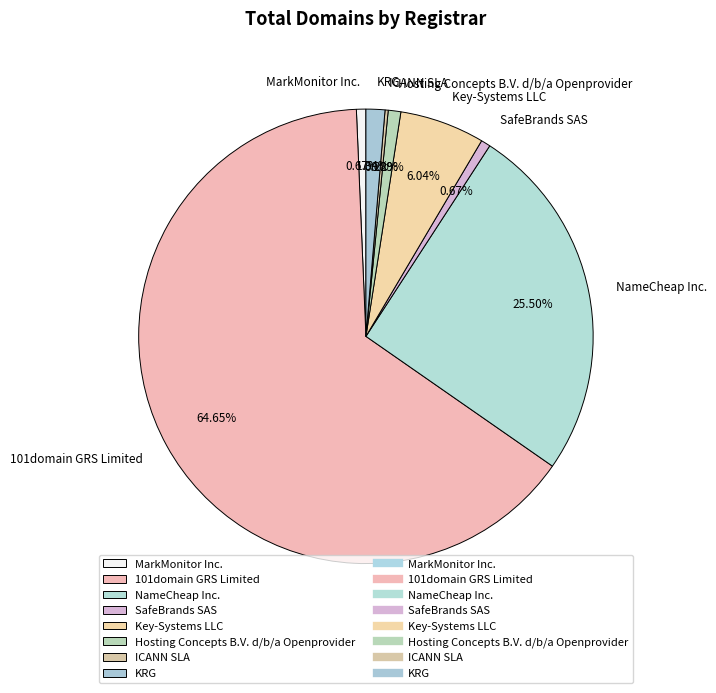

Does any single category account for the majority?

Yes